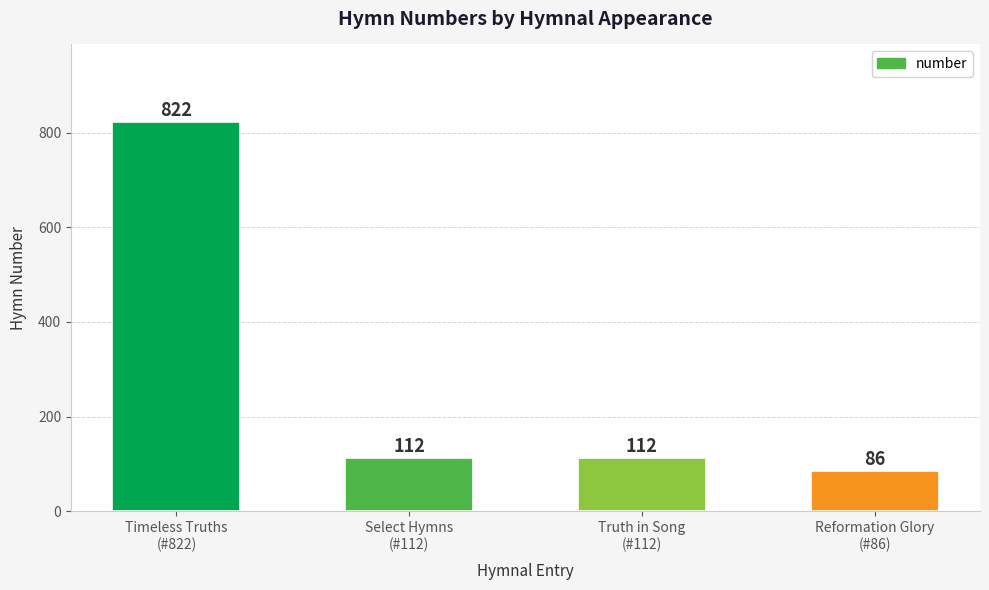

What is the minimum value shown in the chart?

86